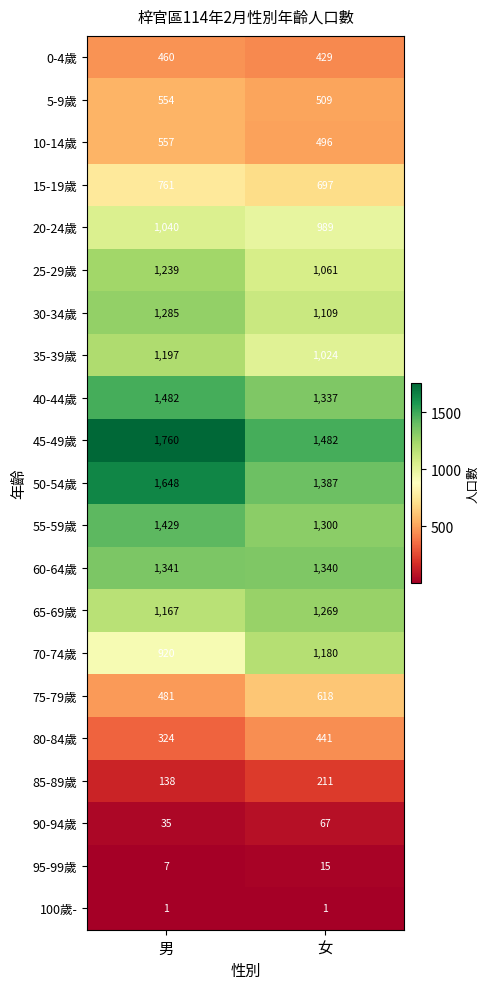

What is the greatest value displayed?

1760